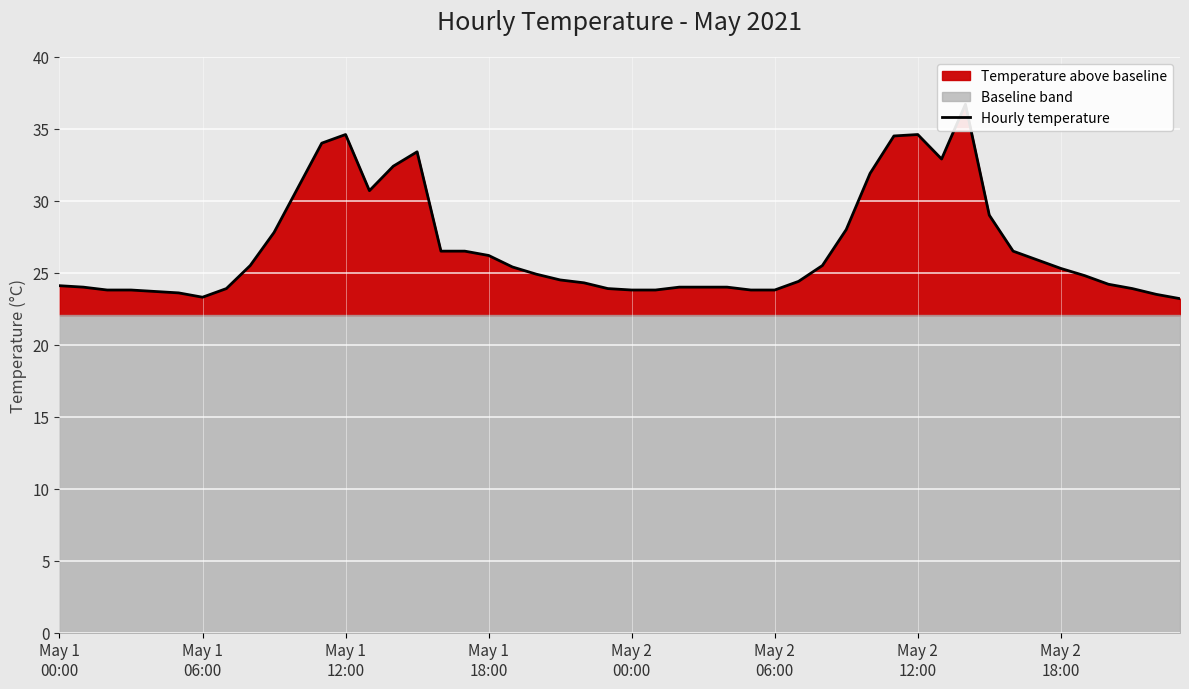

True or false: Daily Max Temp and Daily Min Temp cross at least once.

False